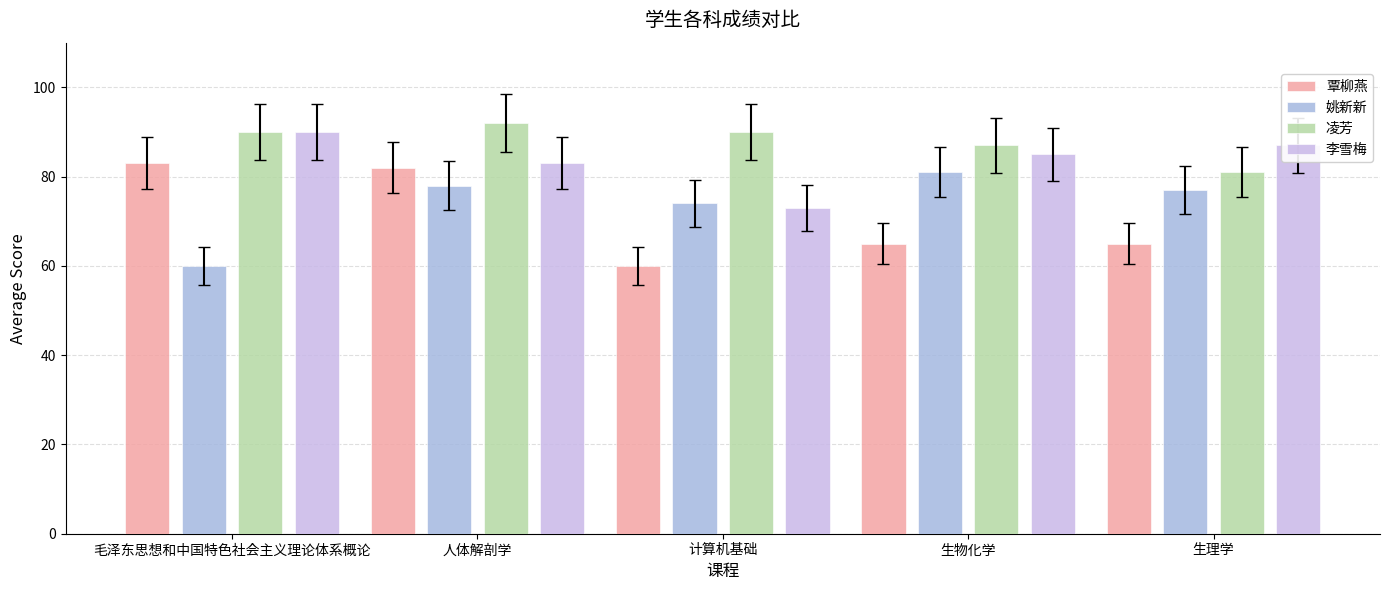

Which series has the widest spread of values?

覃柳燕